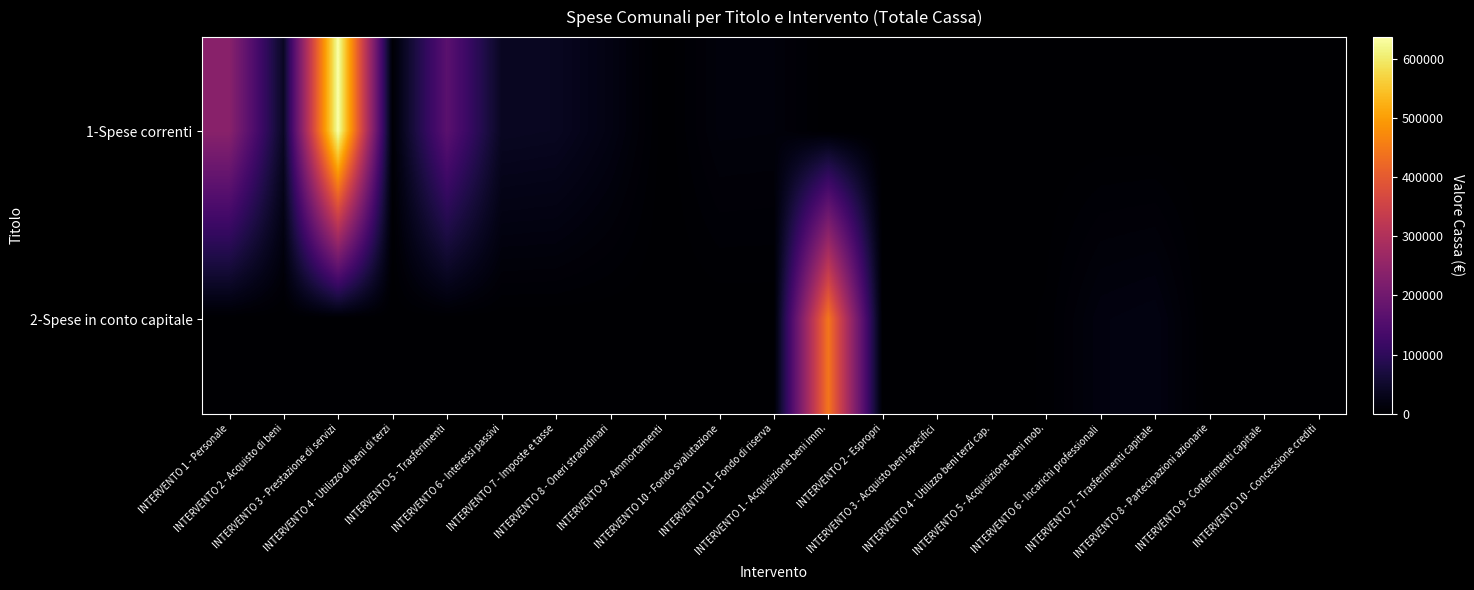

Which series has the largest range (max minus min)?

1-Spese correnti